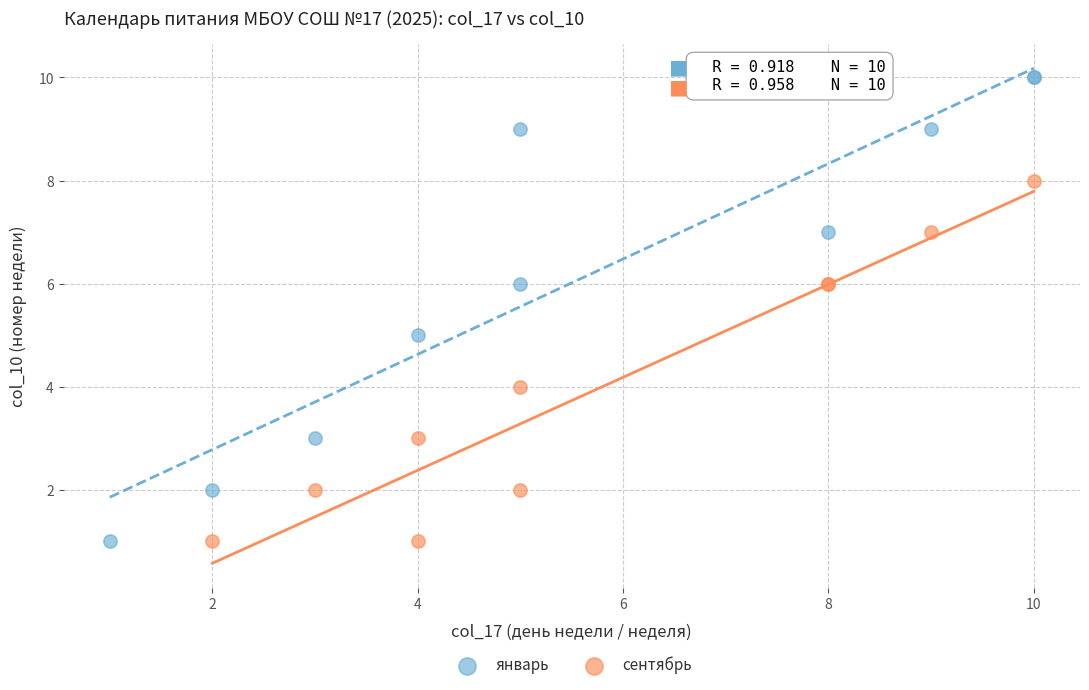

Which series reaches the maximum Y coordinate?

январь